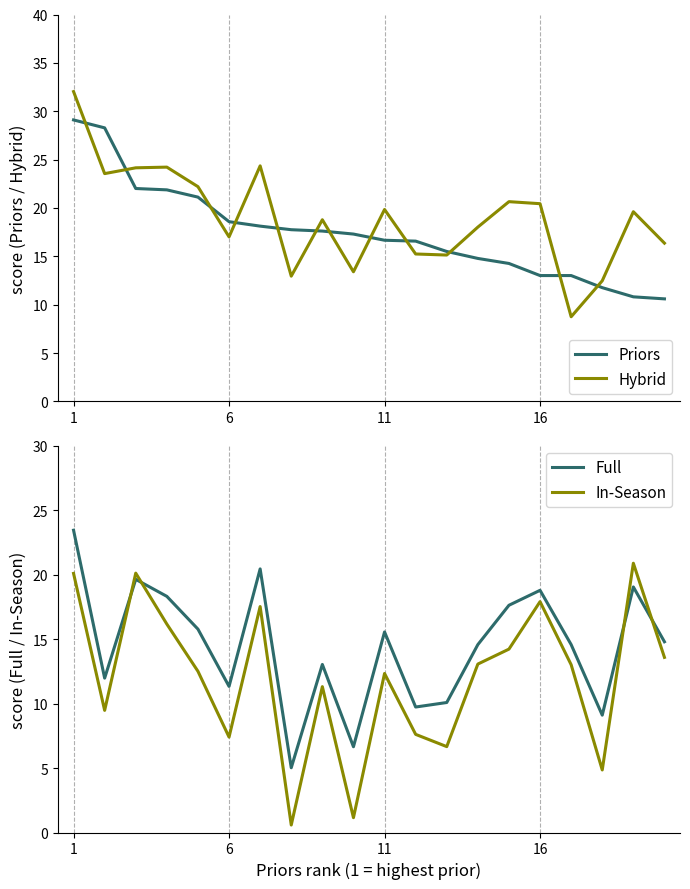

After their last crossing, which series has the higher values: Full or In-Season?

Full